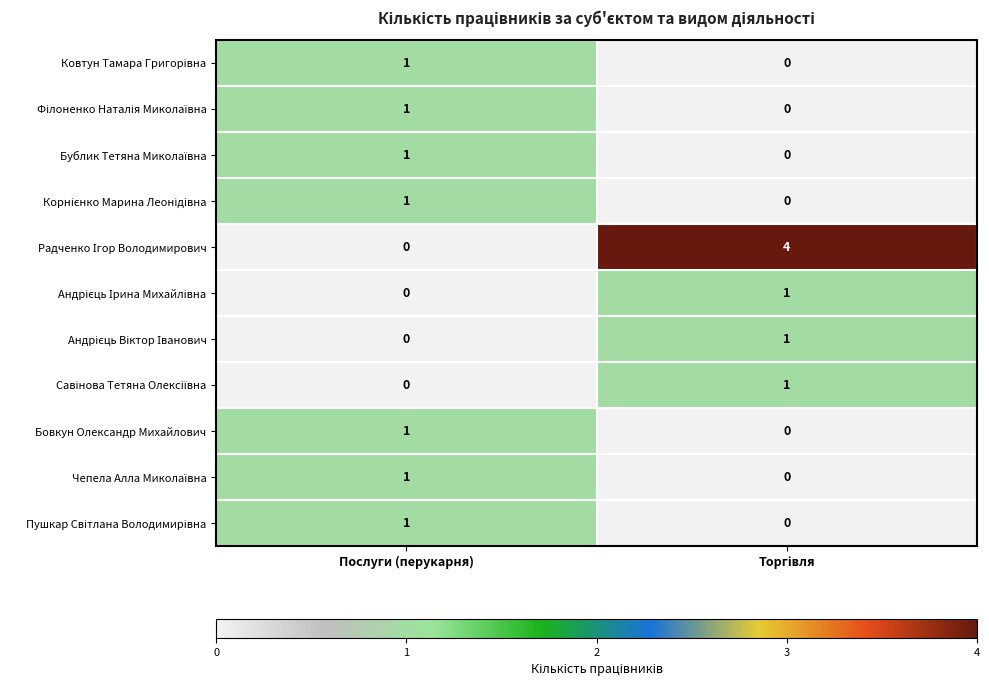

Which category has the highest value in the Бовкун Олександр Михайлович series?

Послуги (перукарня)